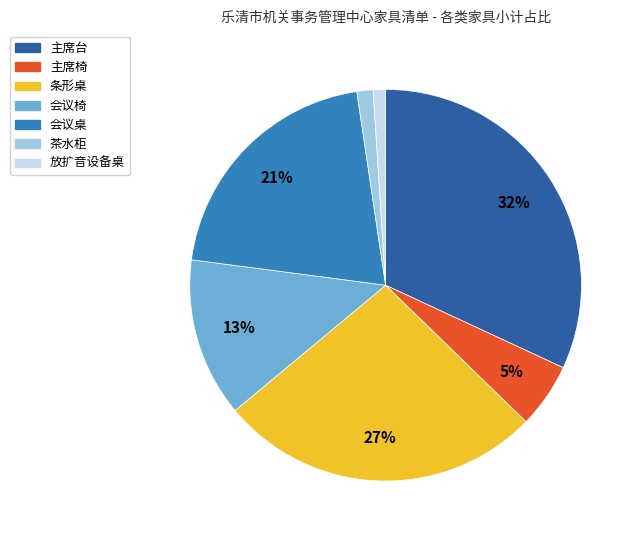

Is it true that 条形桌 is 27% of the pie?

True